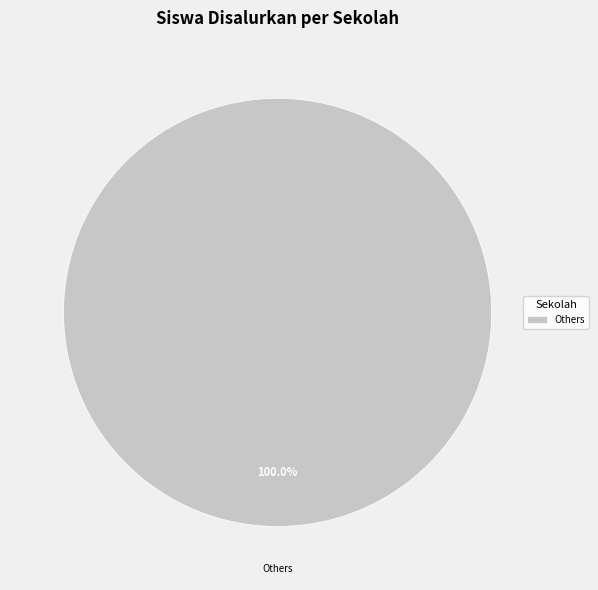

Rank the categories by value from lowest to highest.

Others